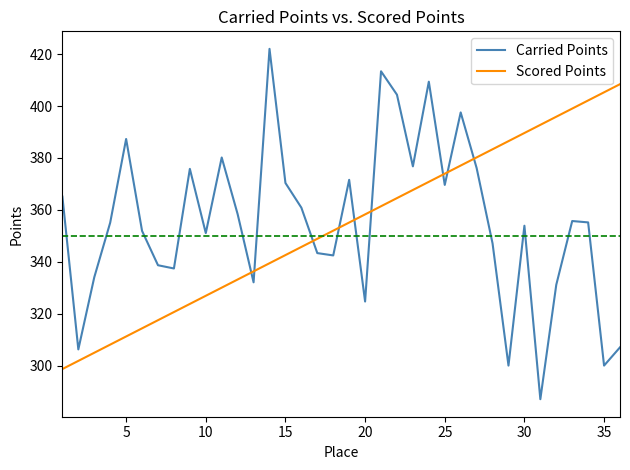

What is the sum of all Carried Points values?

12792.4